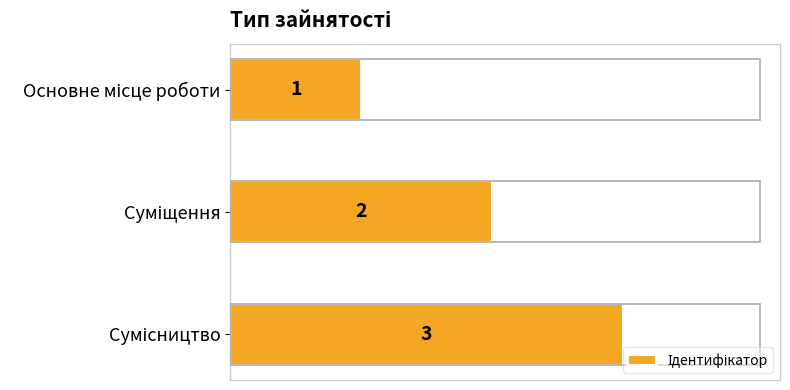

What is the sum of all values?

6